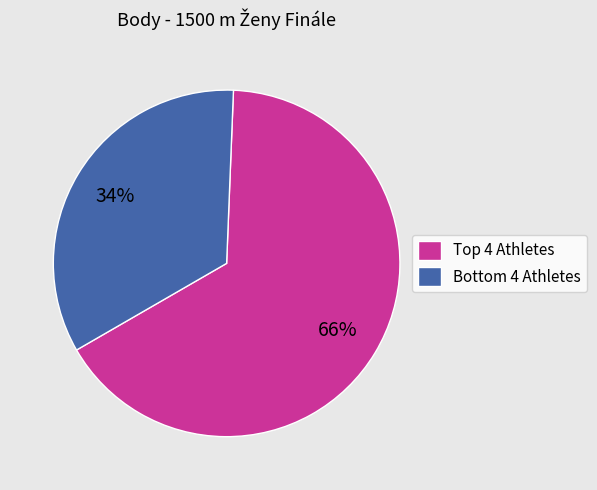

To the nearest percent, what is the average slice percentage?

50%